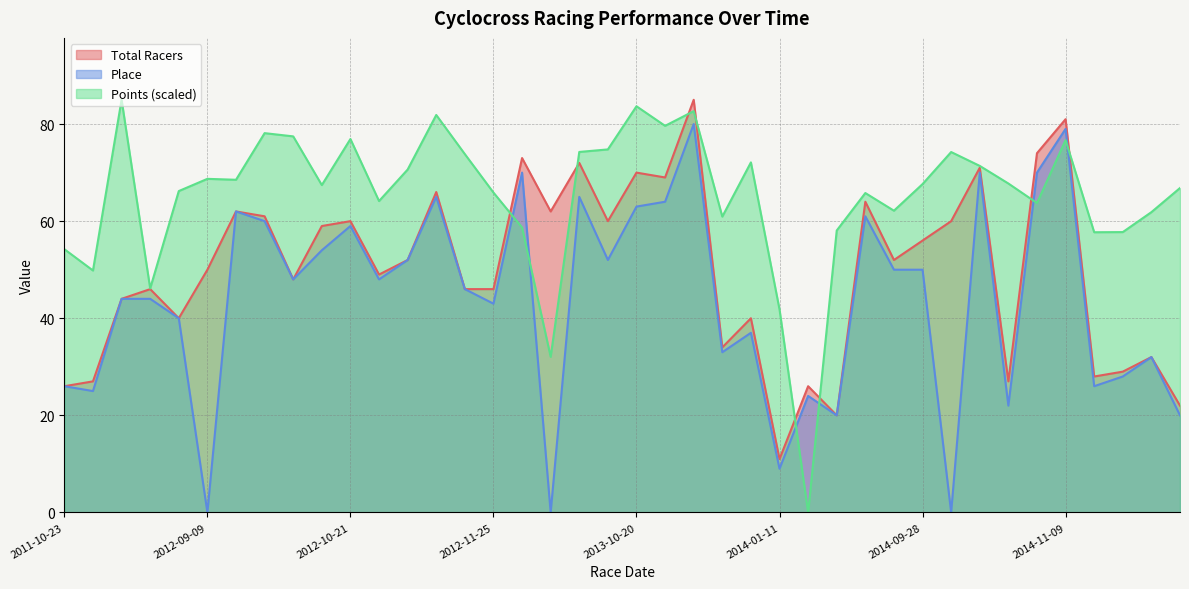

After their last crossing, which series has the higher values: Place or Points (scaled)?

Points (scaled)